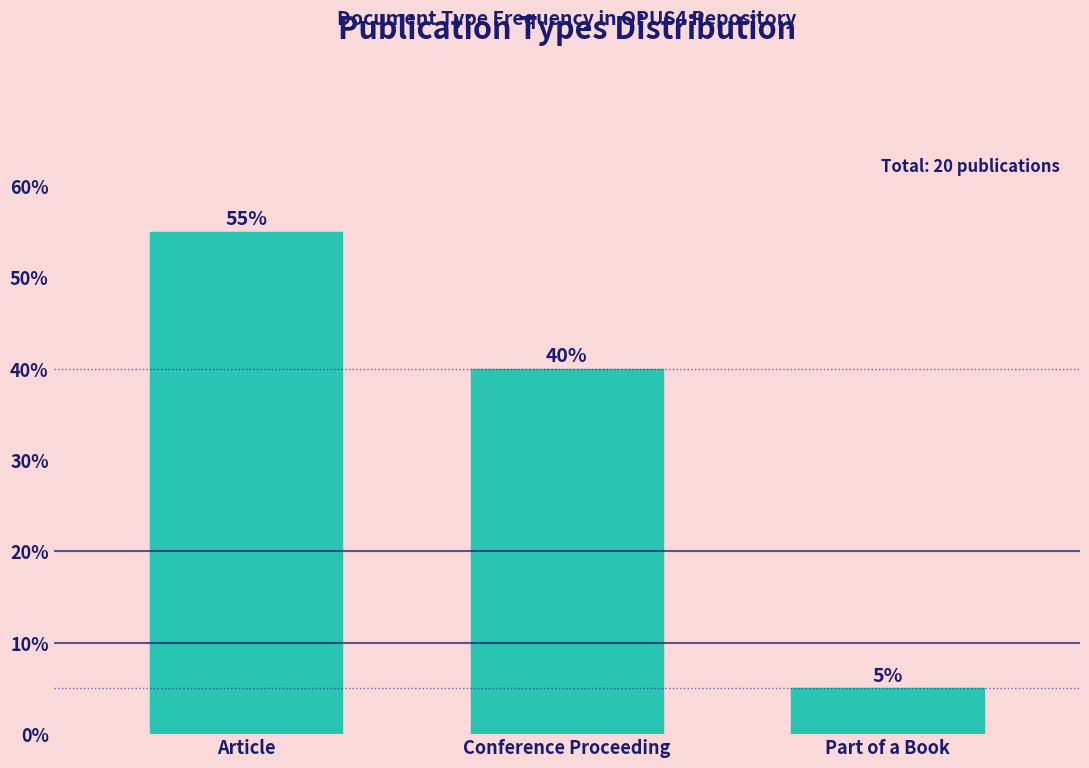

Reading right to left, transcribe all the data shown in this chart.

Part of a Book=5.0	Conference Proceeding=40.0	Article=55.0